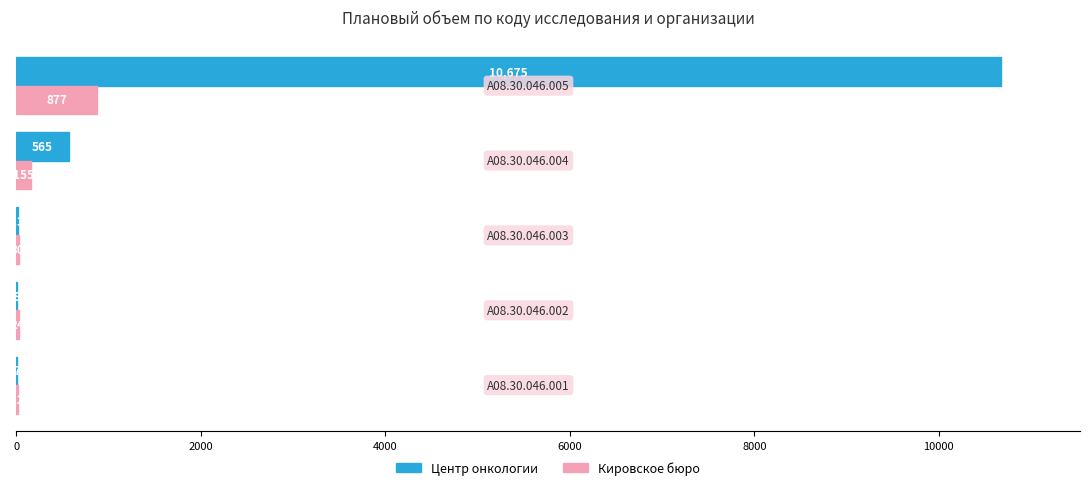

What is the greatest value displayed?

10675